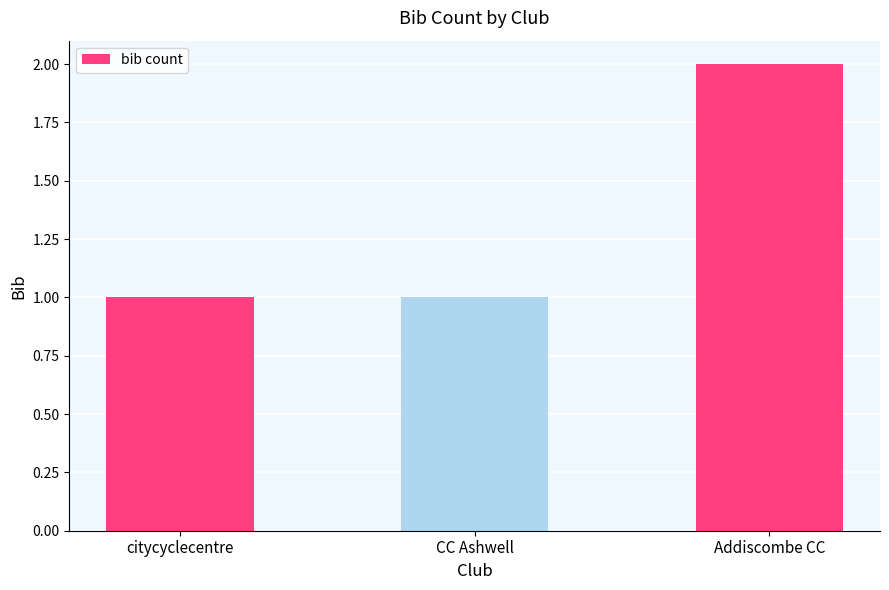

Approximately how many times larger is the value at citycyclecentre compared to Addiscombe CC?

0.5